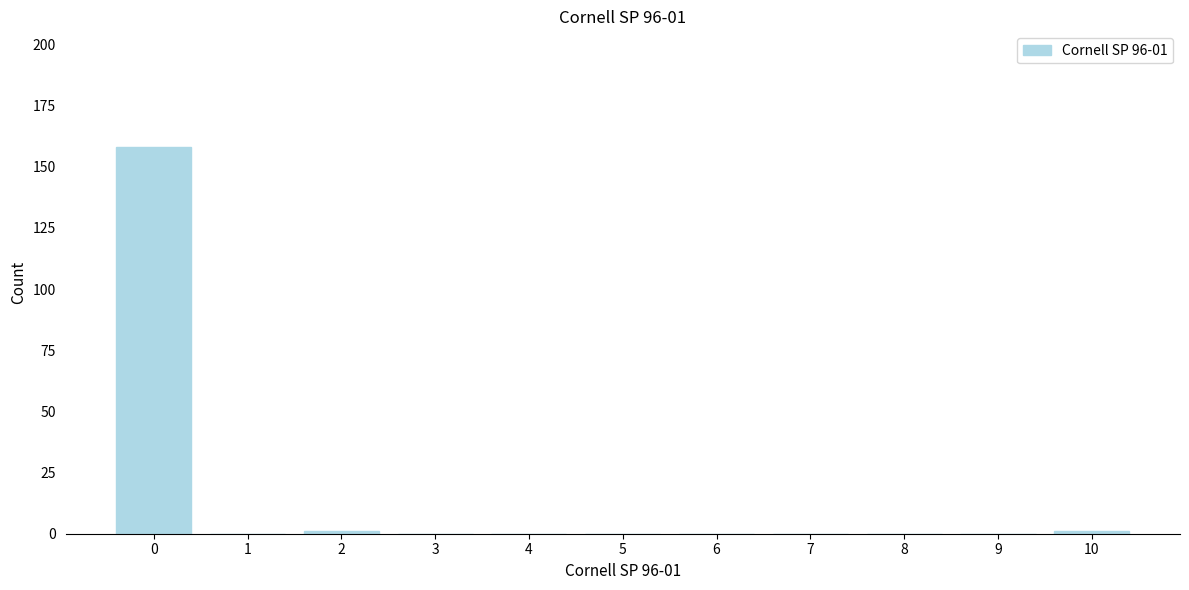

Reading left to right, transcribe all the data shown in this chart.

0=158	1=0	2=1	3=0	4=0	5=0	6=0	7=0	8=0	9=0	10=1